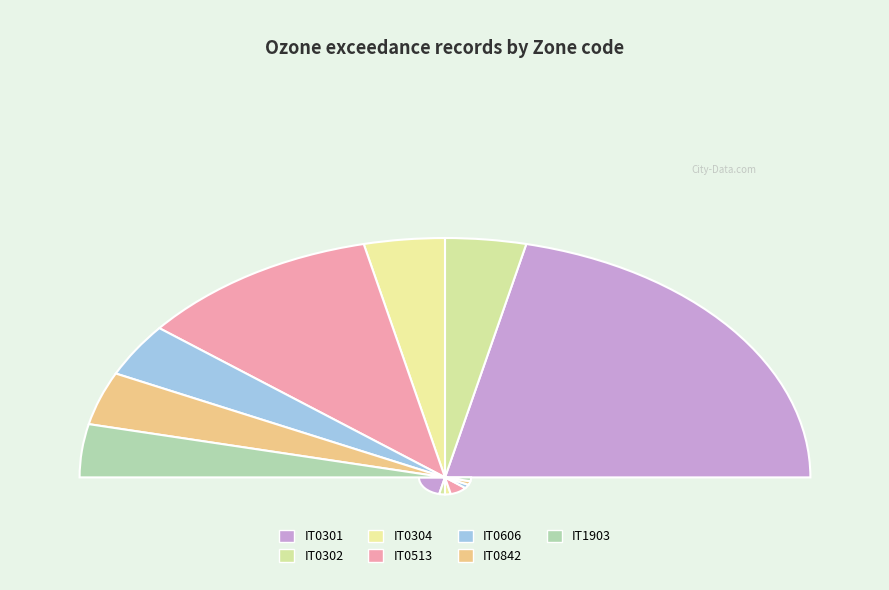

Is it true that IT0513 is 21% of the pie?

True